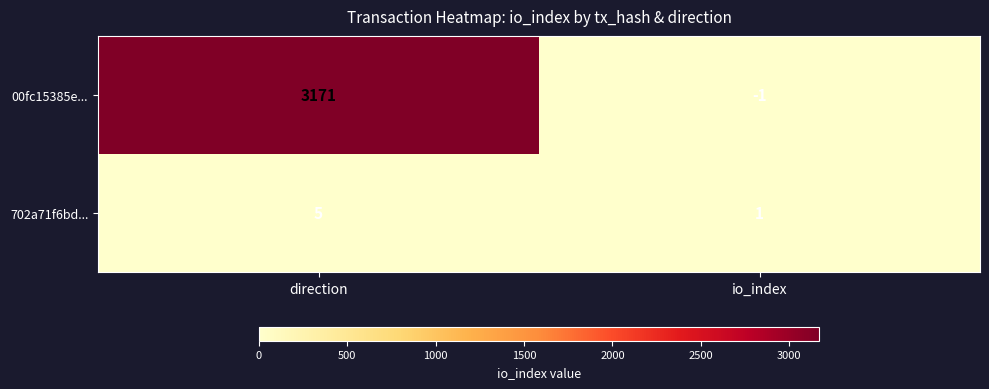

Which series has the largest range (max minus min)?

00fc15385e...